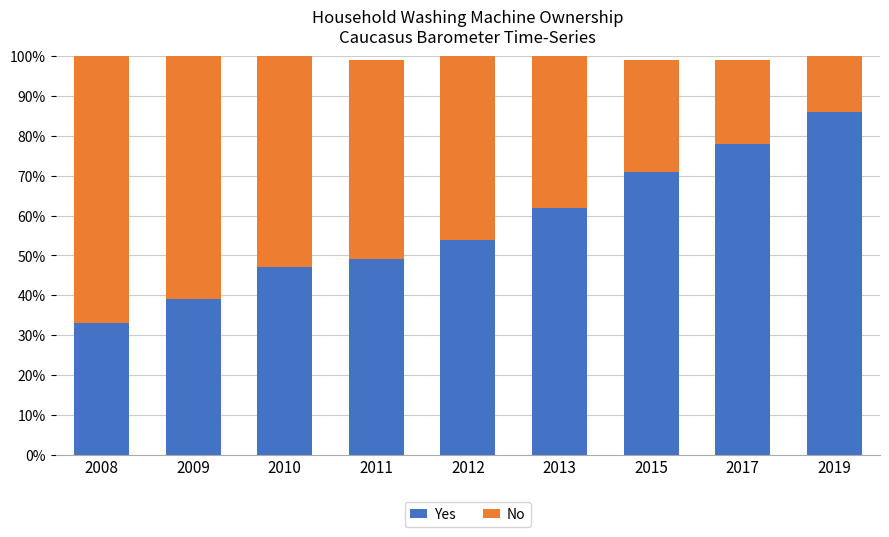

What is the maximum value for Yes?

86